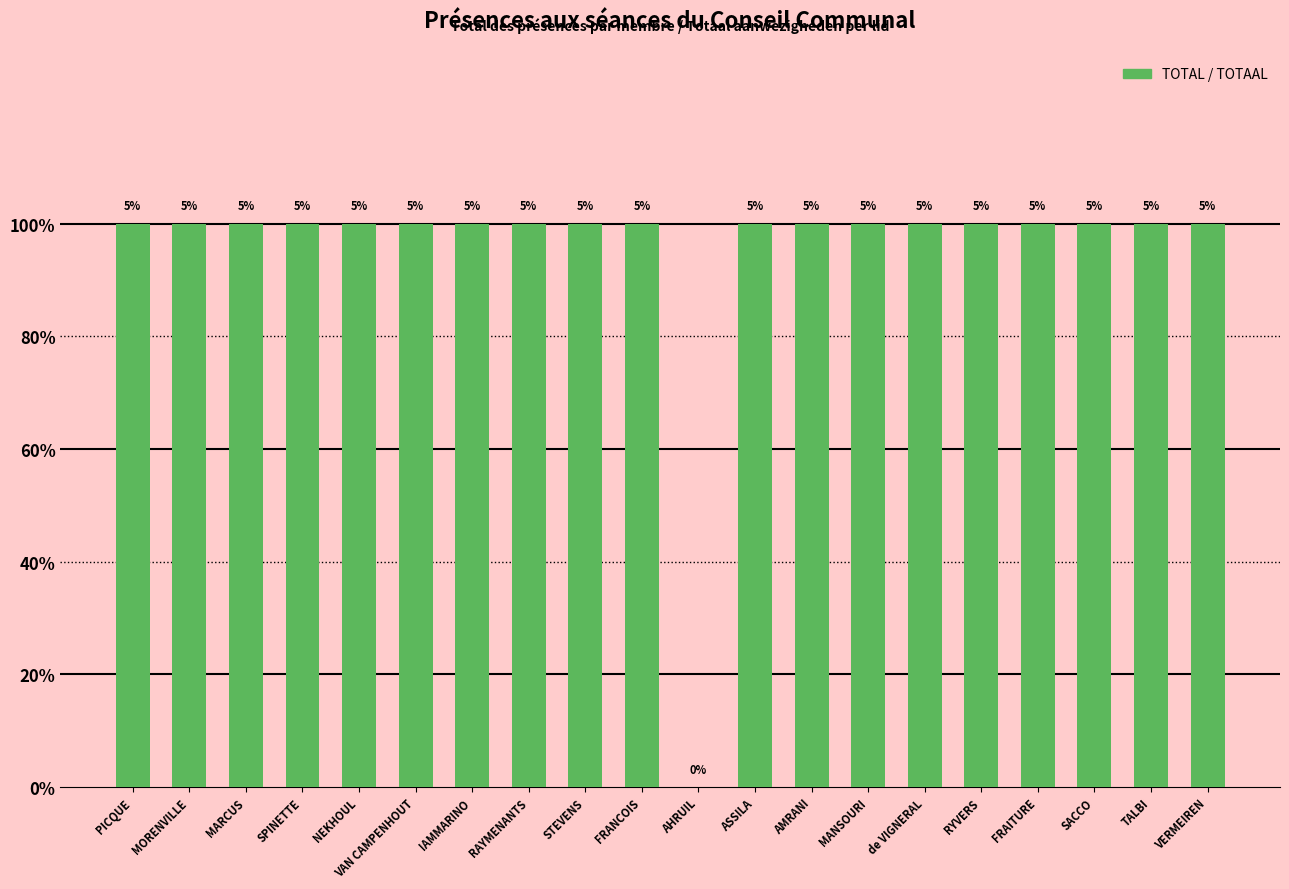

What is the average value?

1